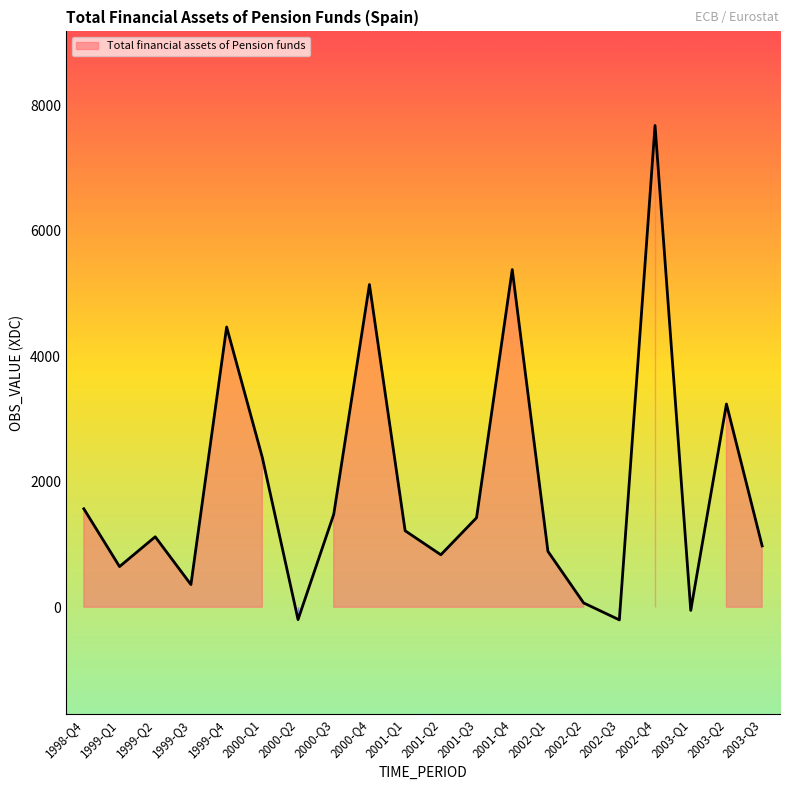

What position from the left is 1999-Q2?

3